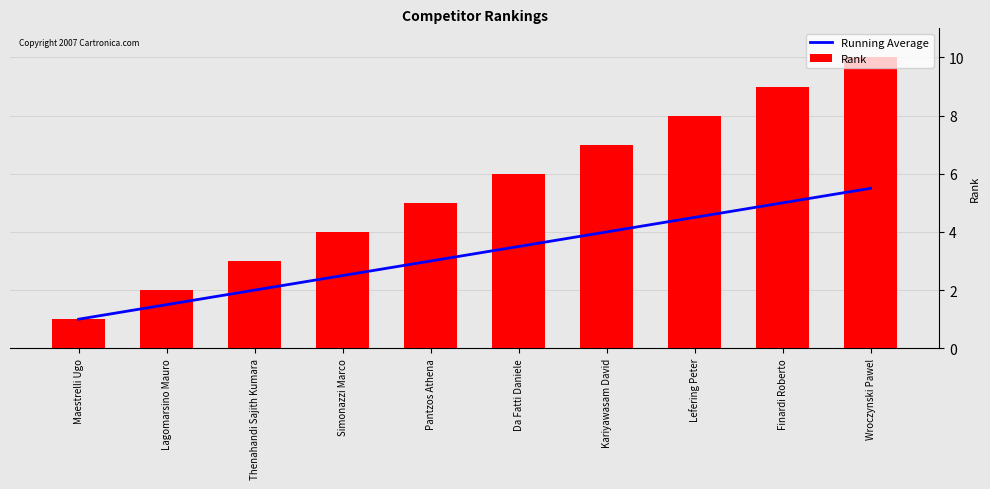

Rank the series by their maximum value, from highest to lowest.

Rank, Running Average